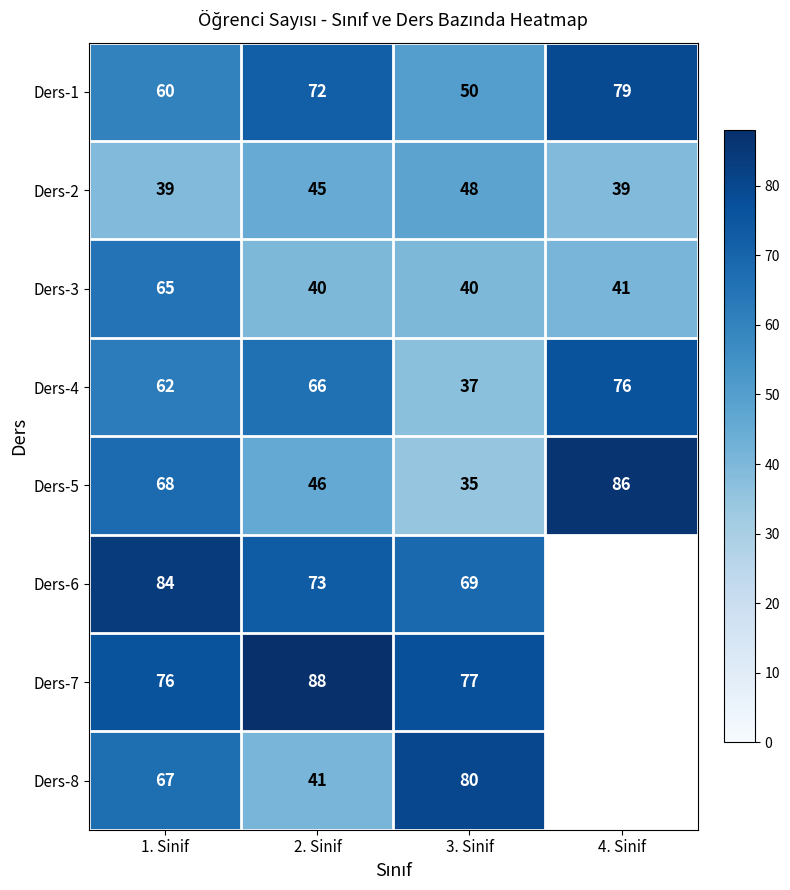

At which category is the sum across all series the highest?

1. Sinif